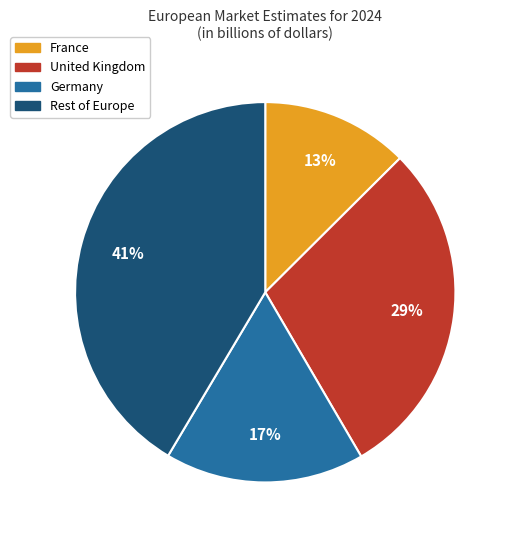

Count the number of slices in the pie.

4